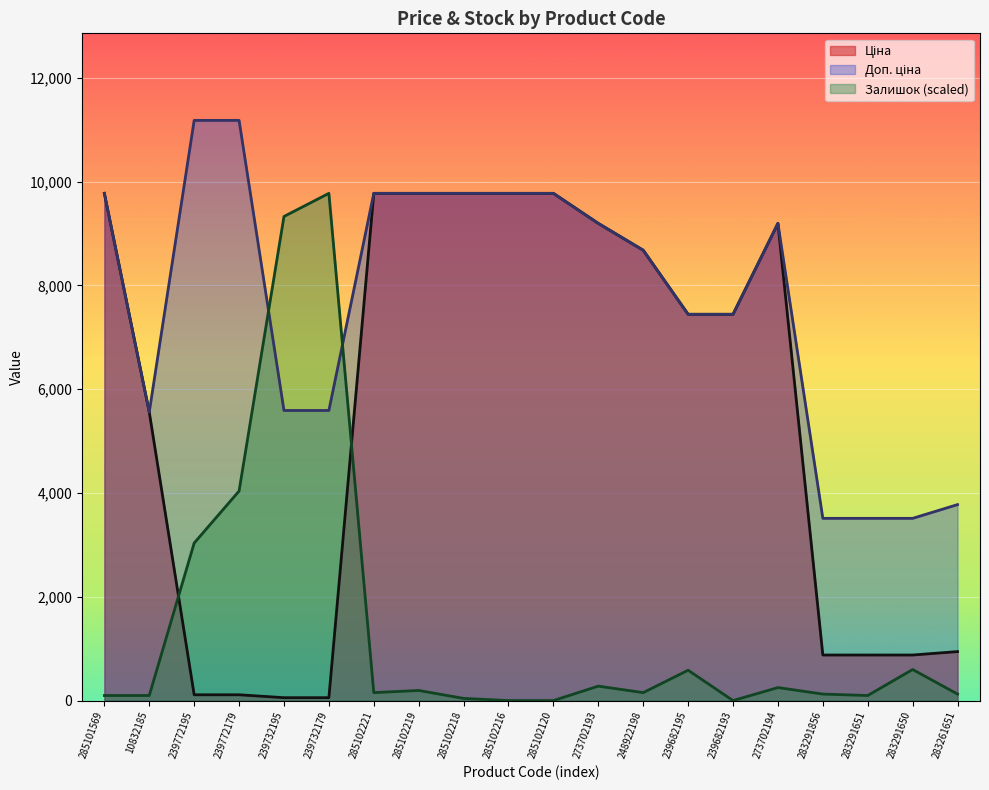

Which series changed the most between 248922198 and 283291651?

Ціна